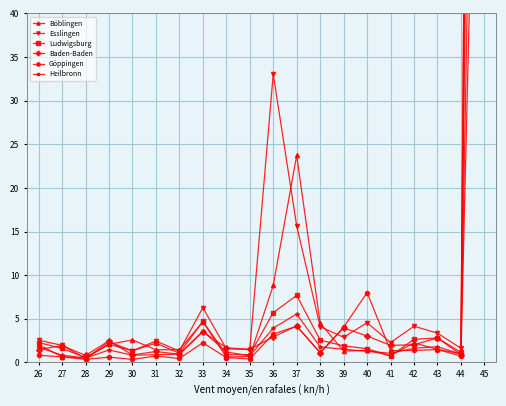

The Böblingen series shows 0.9 at 31. True or false?

False